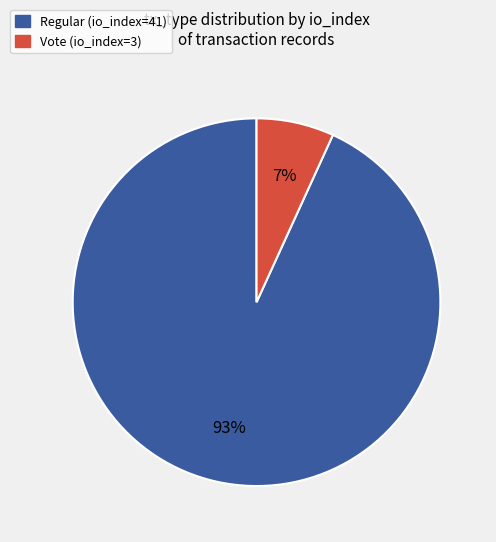

Which slice represents more than half of the pie?

Regular (io_index=41)